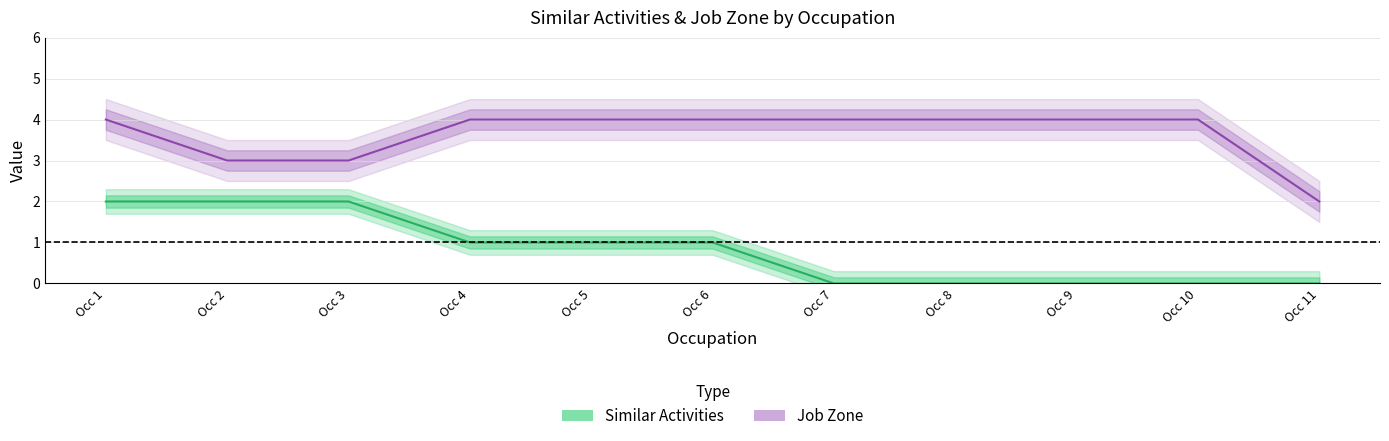

What is the value of the Similar Activities point at the 3rd from the left?

2